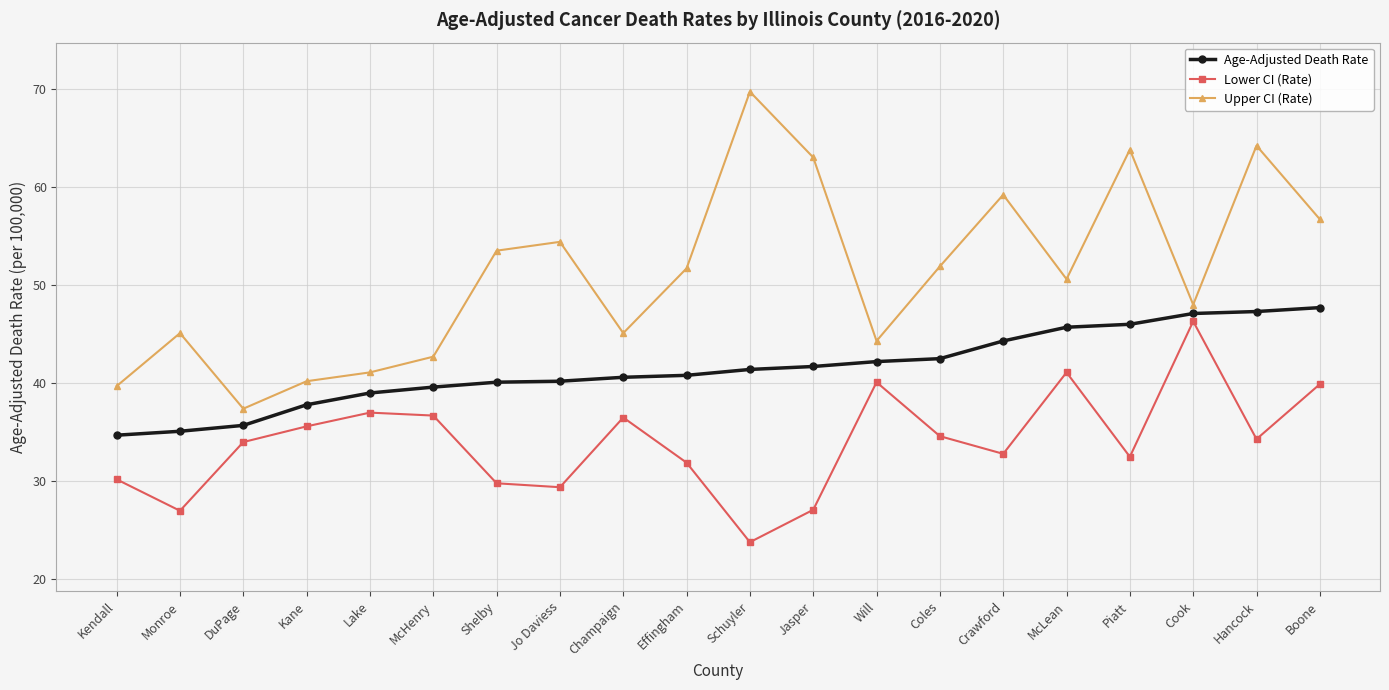

True or false: Upper CI (Rate) and Age-Adjusted Death Rate cross at least once.

False